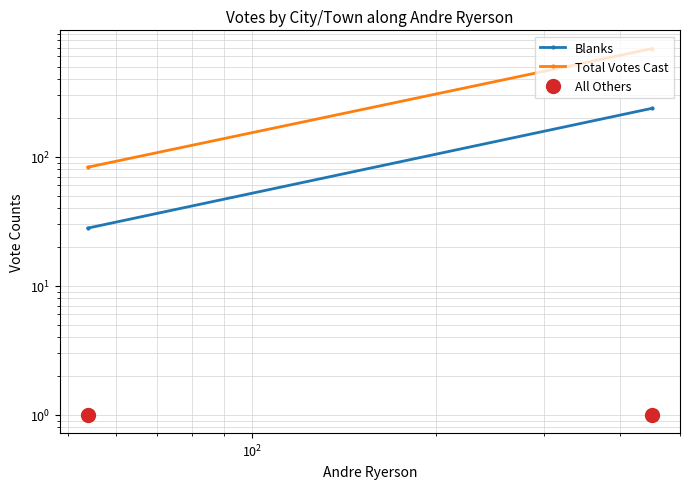

What are all the series names shown in the legend?

Blanks, Total Votes Cast, All Others